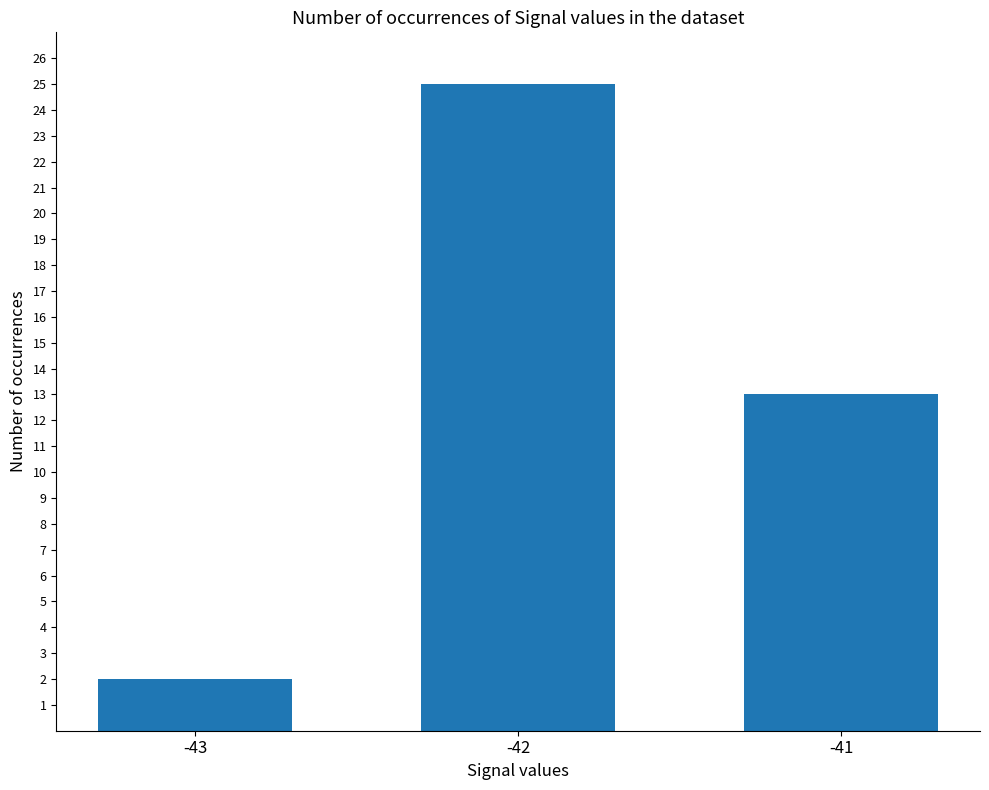

Are the bars grouped side by side (vs. stacked)?

No